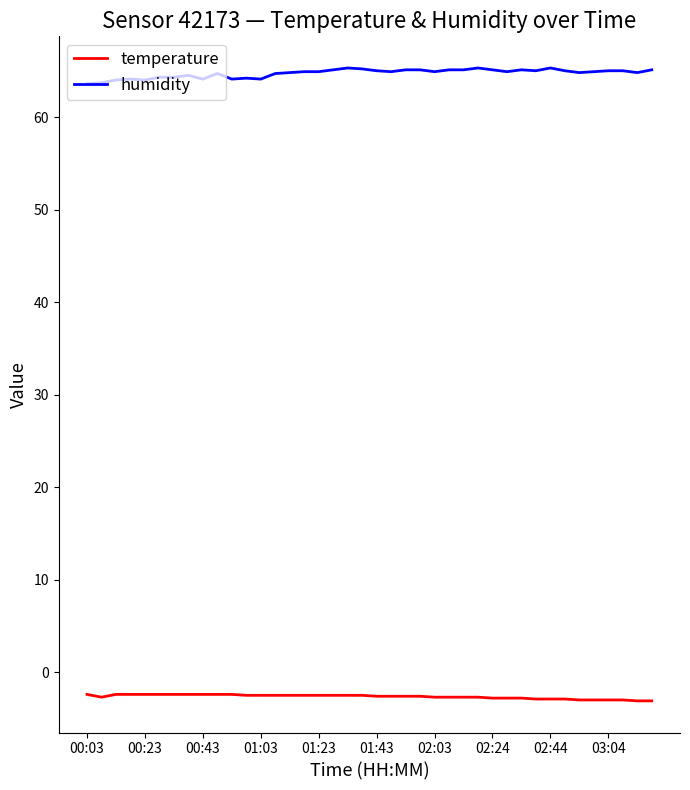

List the series in order of their peak value, highest first.

humidity, temperature